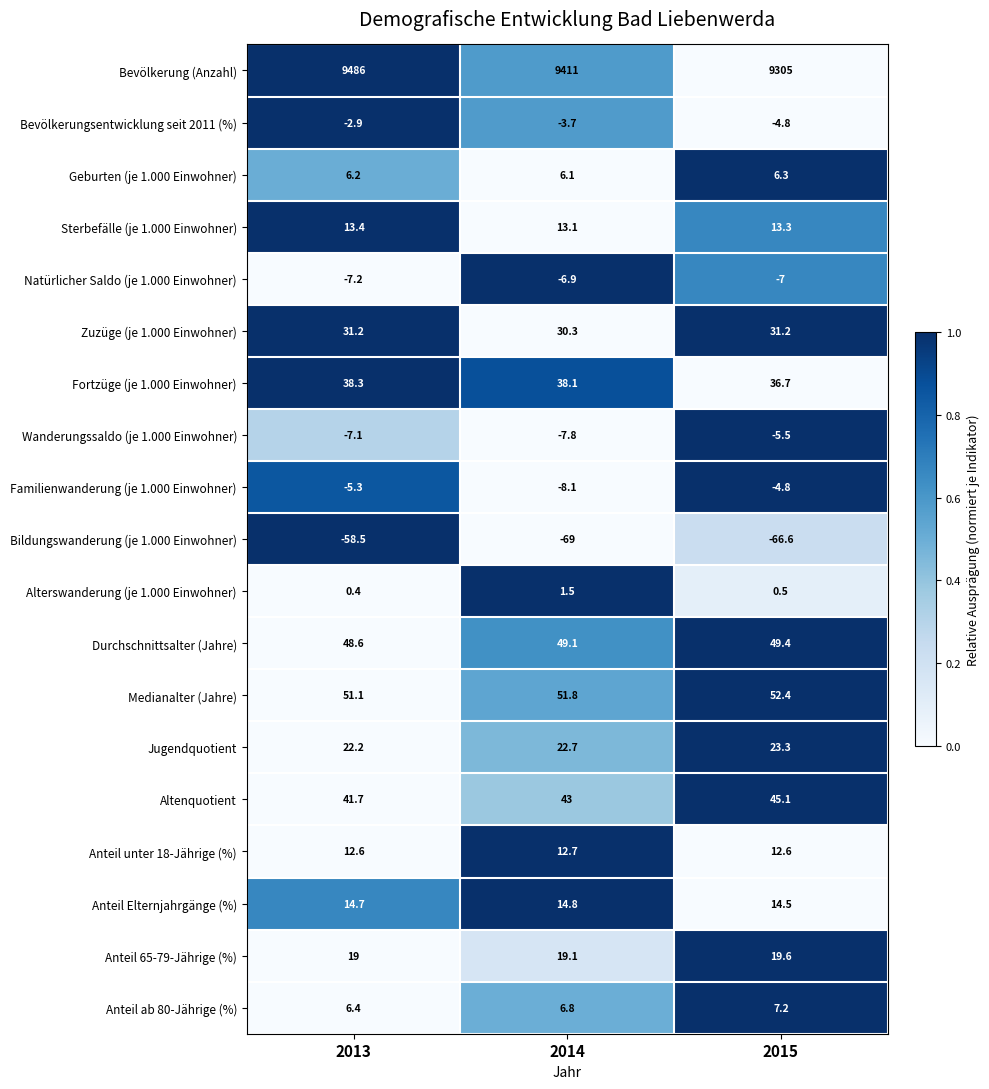

At which category is the sum across all series the highest?

2013